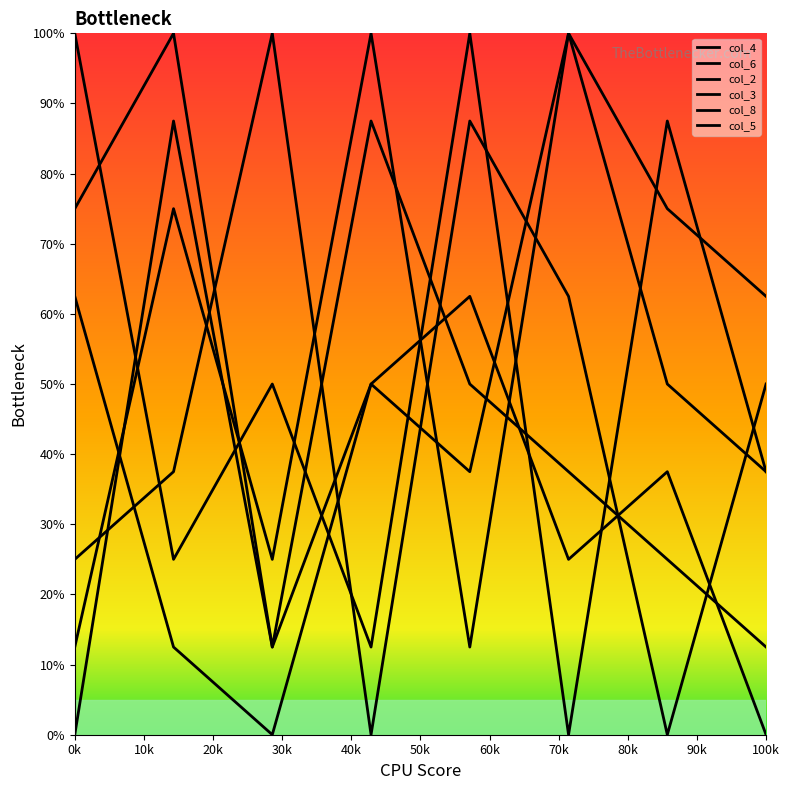

Rank the series by their maximum value, from highest to lowest.

col_4, col_6, col_2, col_8, col_5, col_3